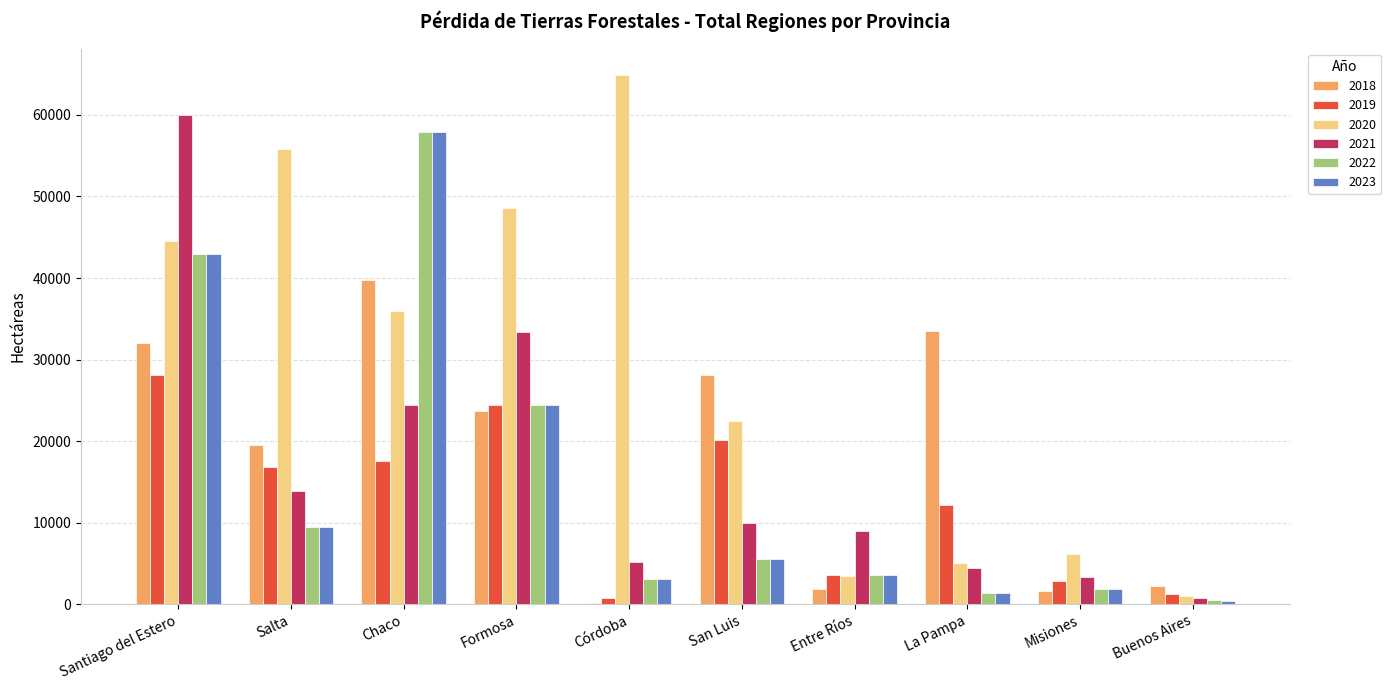

What is the difference between the maximum and minimum values in the 2022 series?

57412